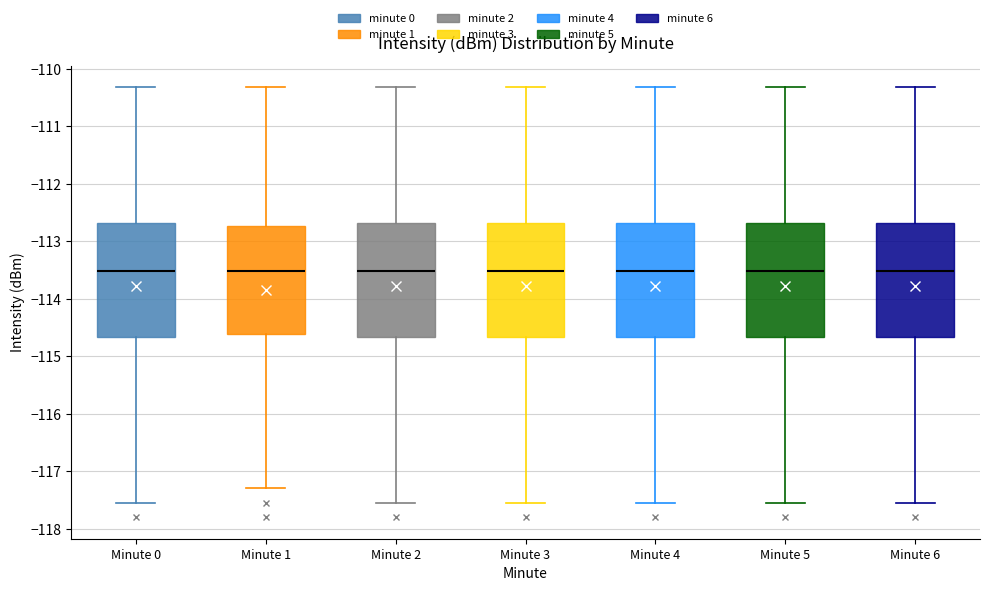

Reading left to right, read every box against the y-axis: the position of its median line, the range the box covers, and the ends of its whiskers. The values are not printed on the chart, so give them approximately, as read against the axis.

Minute 0: median -113.5, box -114.7 to -112.7, whiskers -117.5 to -110.3
Minute 1: median -113.5, box -114.6 to -112.7, whiskers -117.3 to -110.3
Minute 2: median -113.5, box -114.7 to -112.7, whiskers -117.5 to -110.3
Minute 3: median -113.5, box -114.7 to -112.7, whiskers -117.5 to -110.3
Minute 4: median -113.5, box -114.7 to -112.7, whiskers -117.5 to -110.3
Minute 5: median -113.5, box -114.7 to -112.7, whiskers -117.5 to -110.3
Minute 6: median -113.5, box -114.7 to -112.7, whiskers -117.5 to -110.3